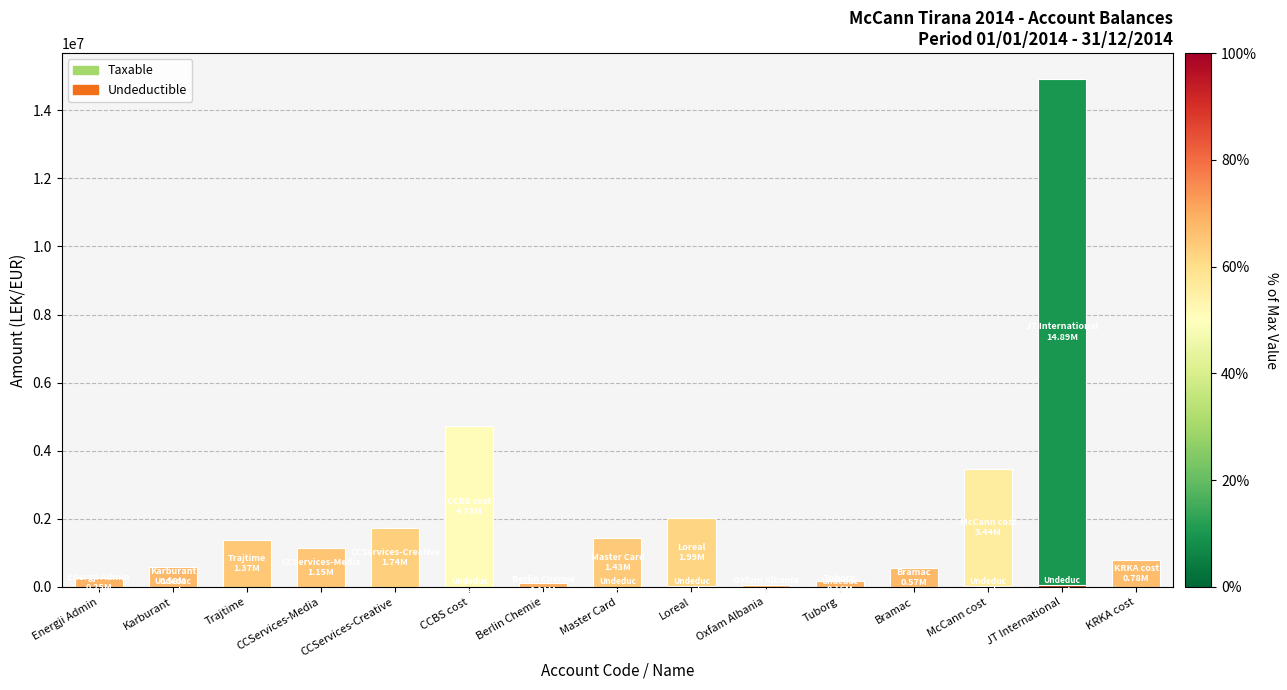

How many distinct data groups are displayed?

2